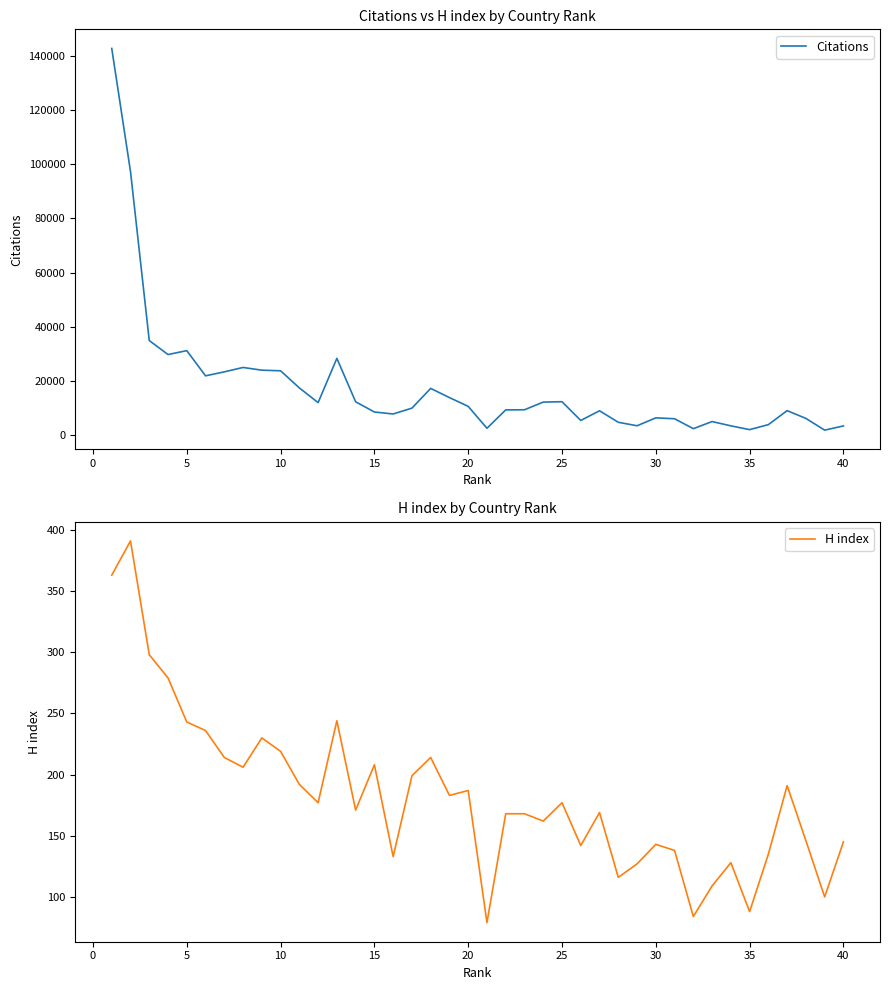

True or false: Citations and H index cross at least once.

False